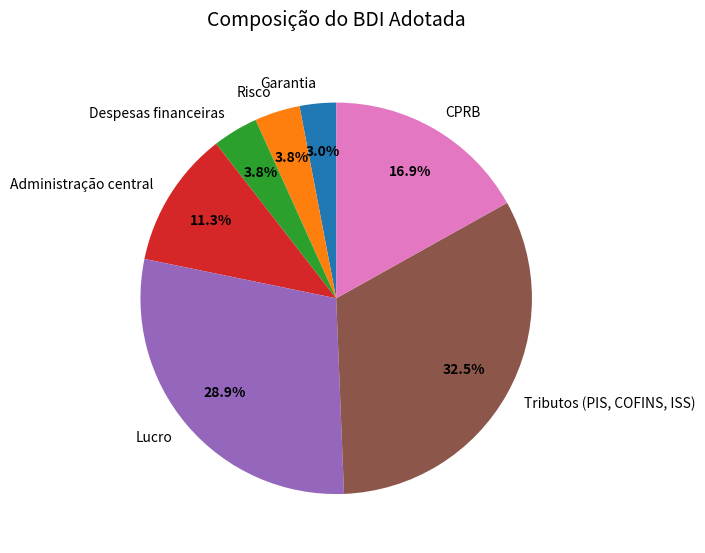

Is the sum of Lucro and CPRB greater than half?

No